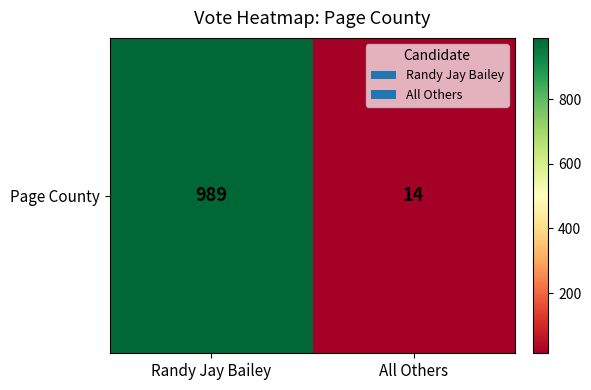

Read the value at Randy Jay Bailey.

989